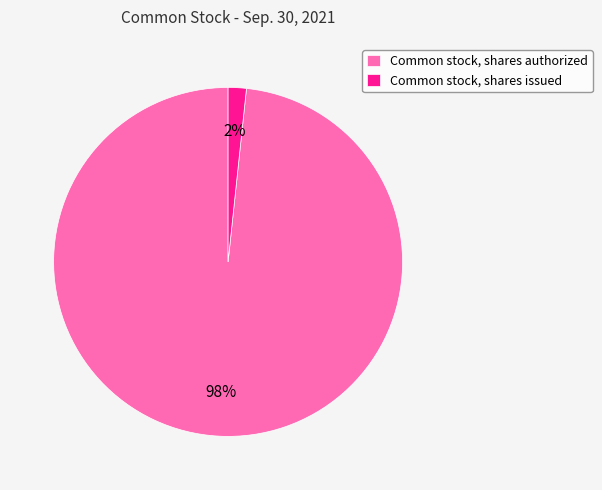

What is the smallest slice in the pie chart?

Common stock, shares issued